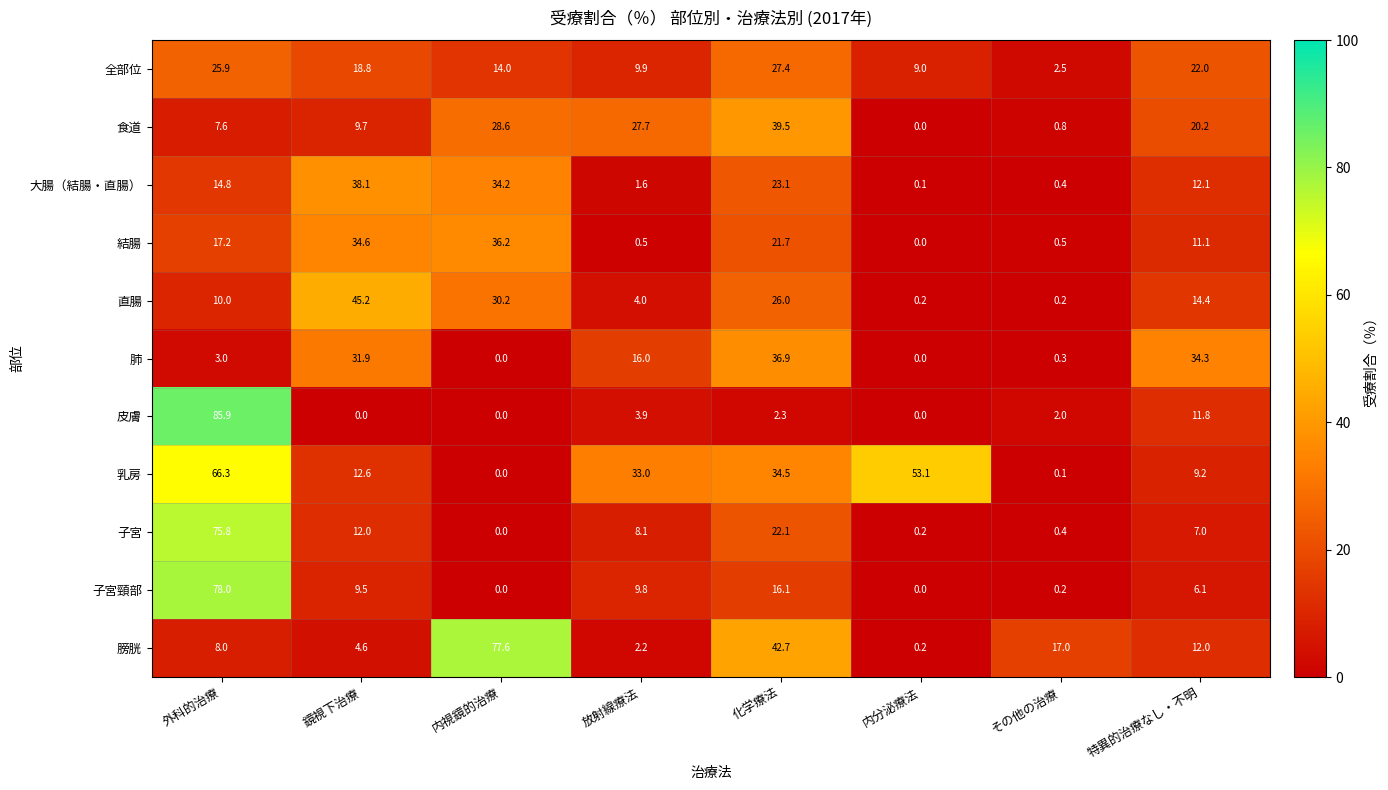

What is the total value across all series at 内視鏡的治療?

220.8